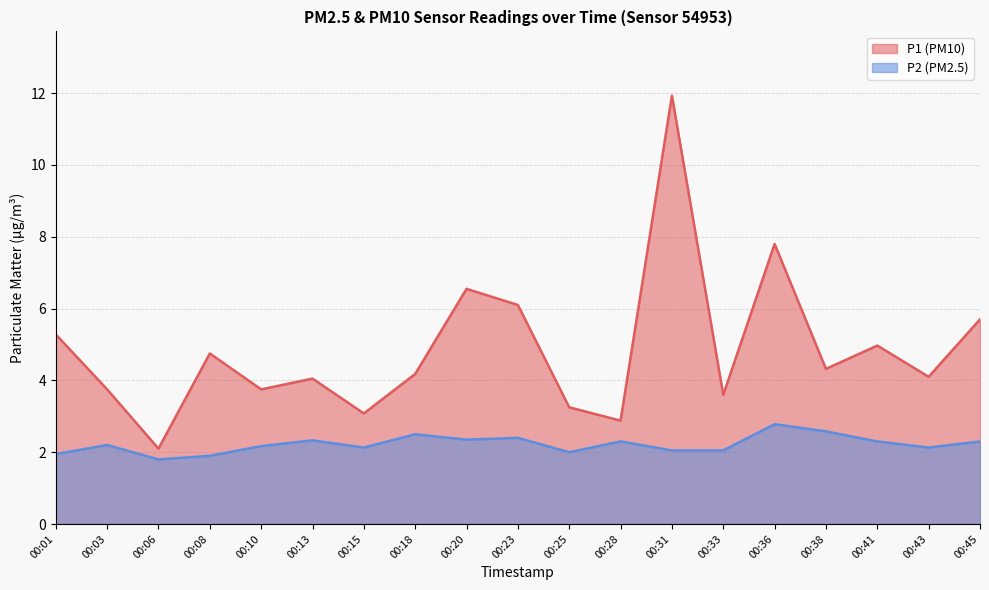

Which category has the highest value in the P1 series?

00:31